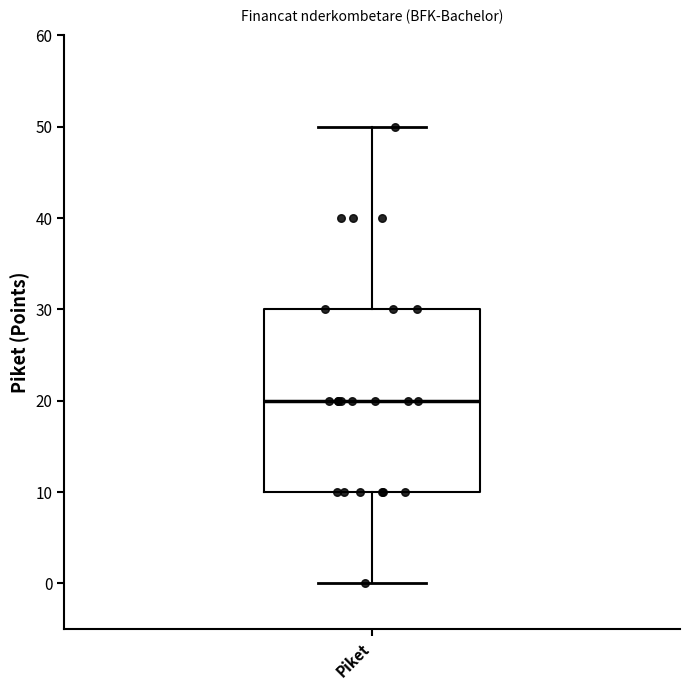

Where does the median line of the box for Piket sit on the y-axis? The values are not printed on the chart, so give them approximately, as read against the axis.

20